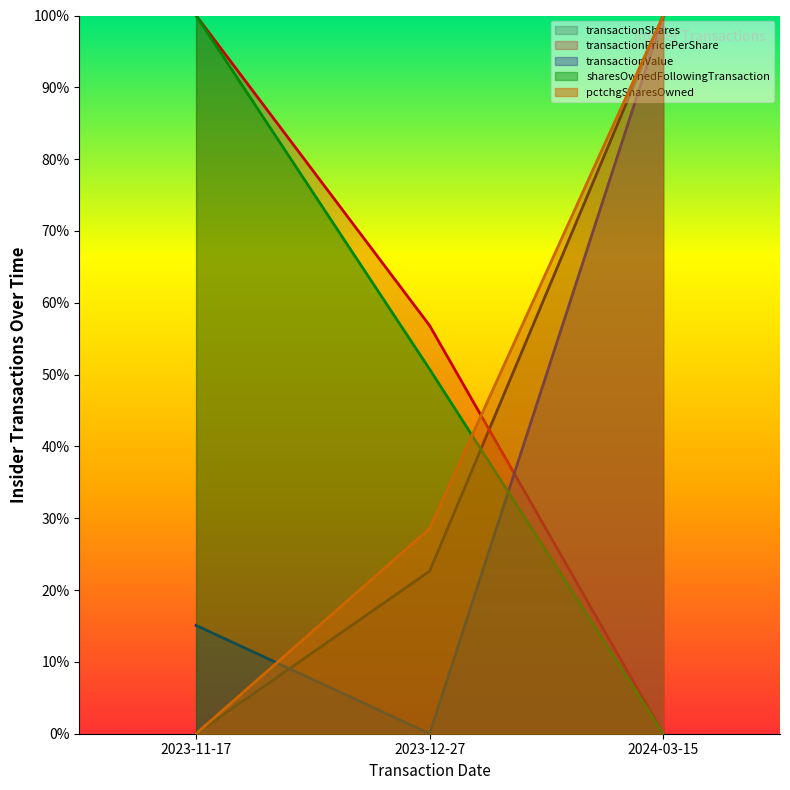

Which series has the widest spread of values?

transactionShares